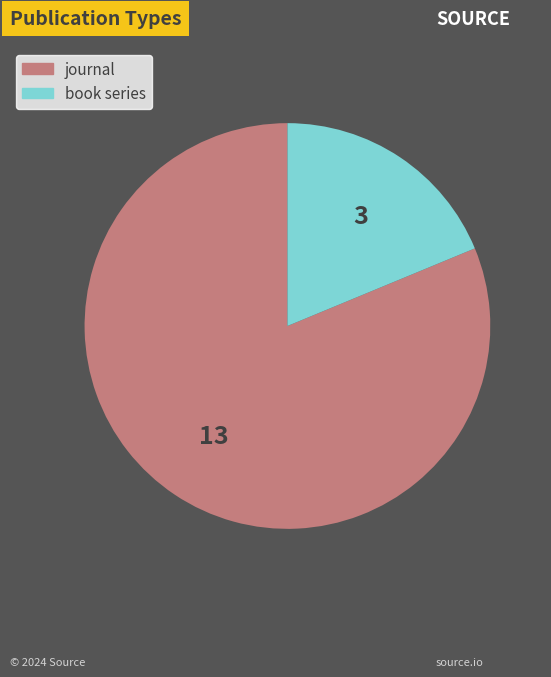

Rank the categories by value from lowest to highest.

book series, journal